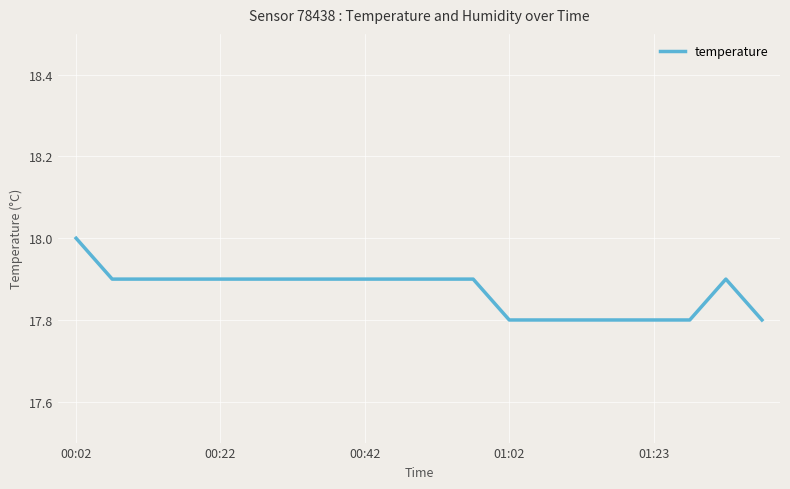

What is the maximum value shown in the chart?

18.0